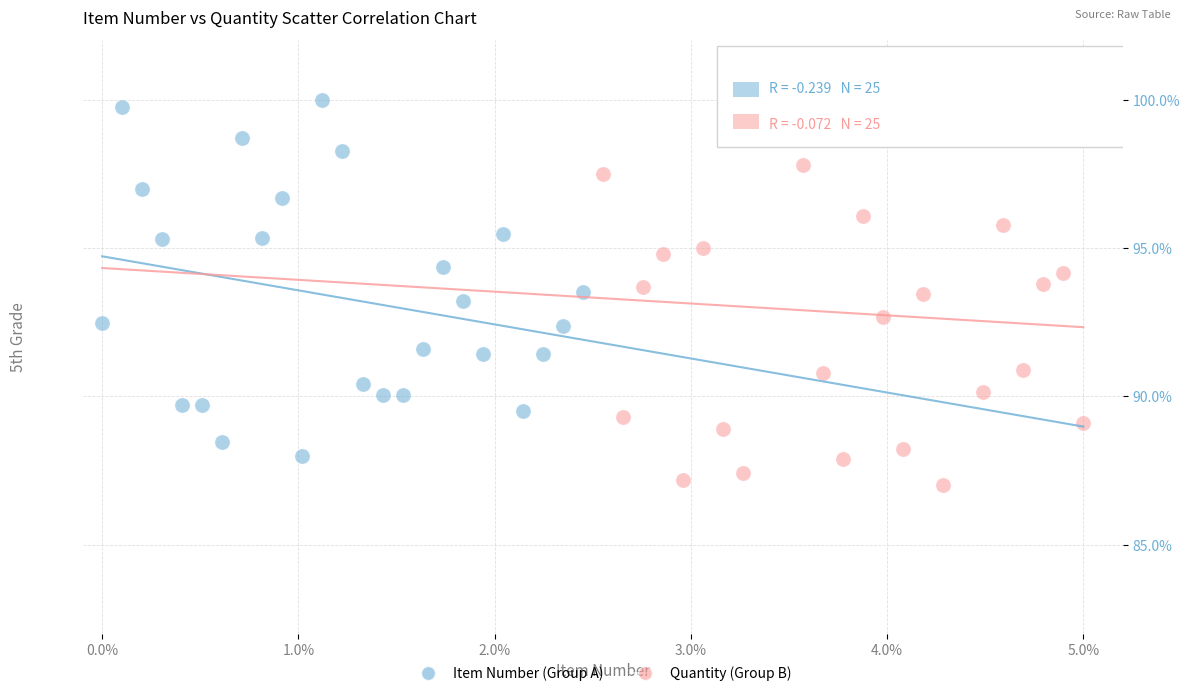

Which series contains the lowest Y value?

Quantity (Group B)